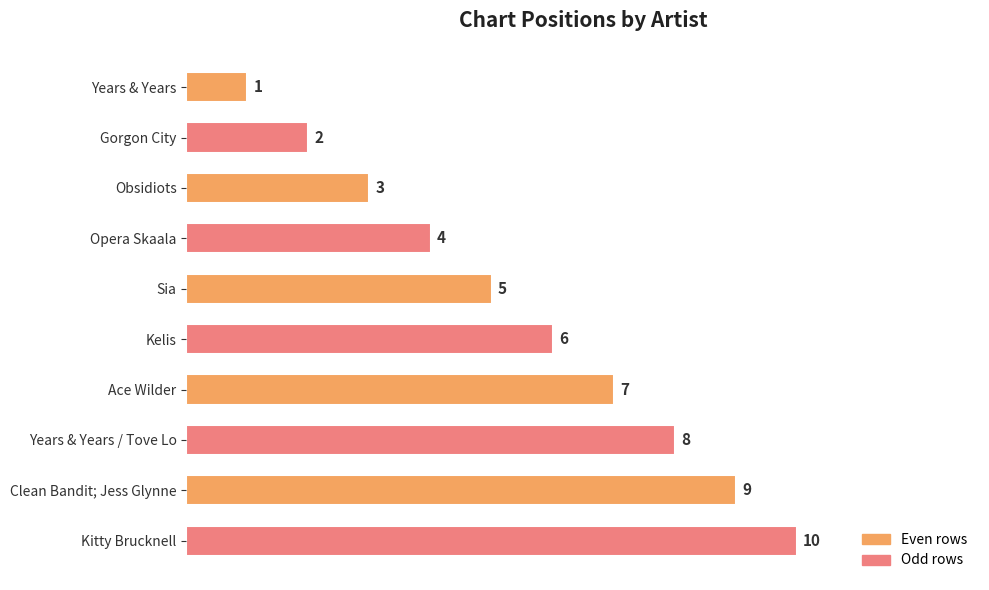

What is the approximate value at Years & Years / Tove Lo?

8